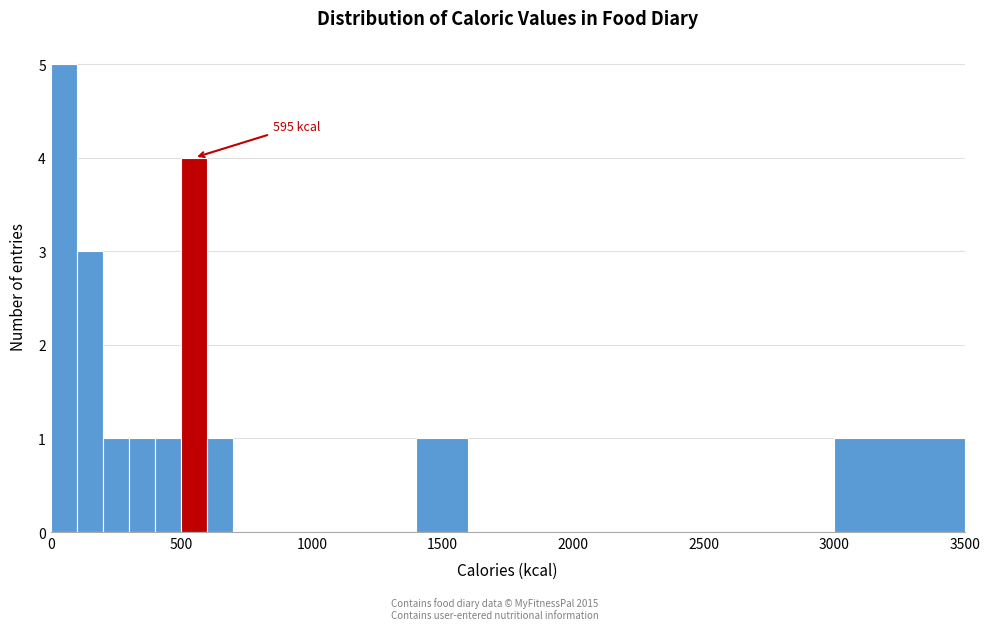

Read against the x-axis, roughly where is the centre of the tallest bar?

50